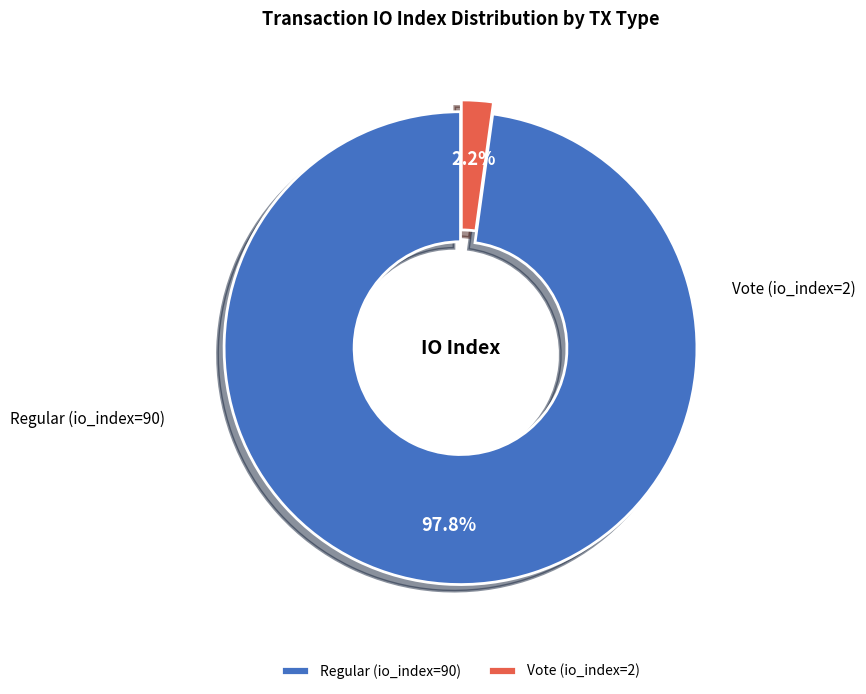

What is the smallest slice in the pie chart?

Vote (io_index=2)